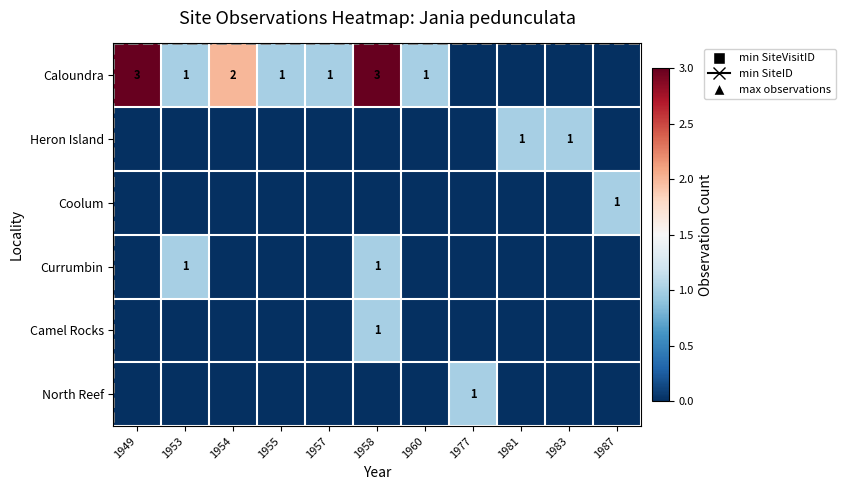

What is the difference between the highest and lowest values at 1954?

2